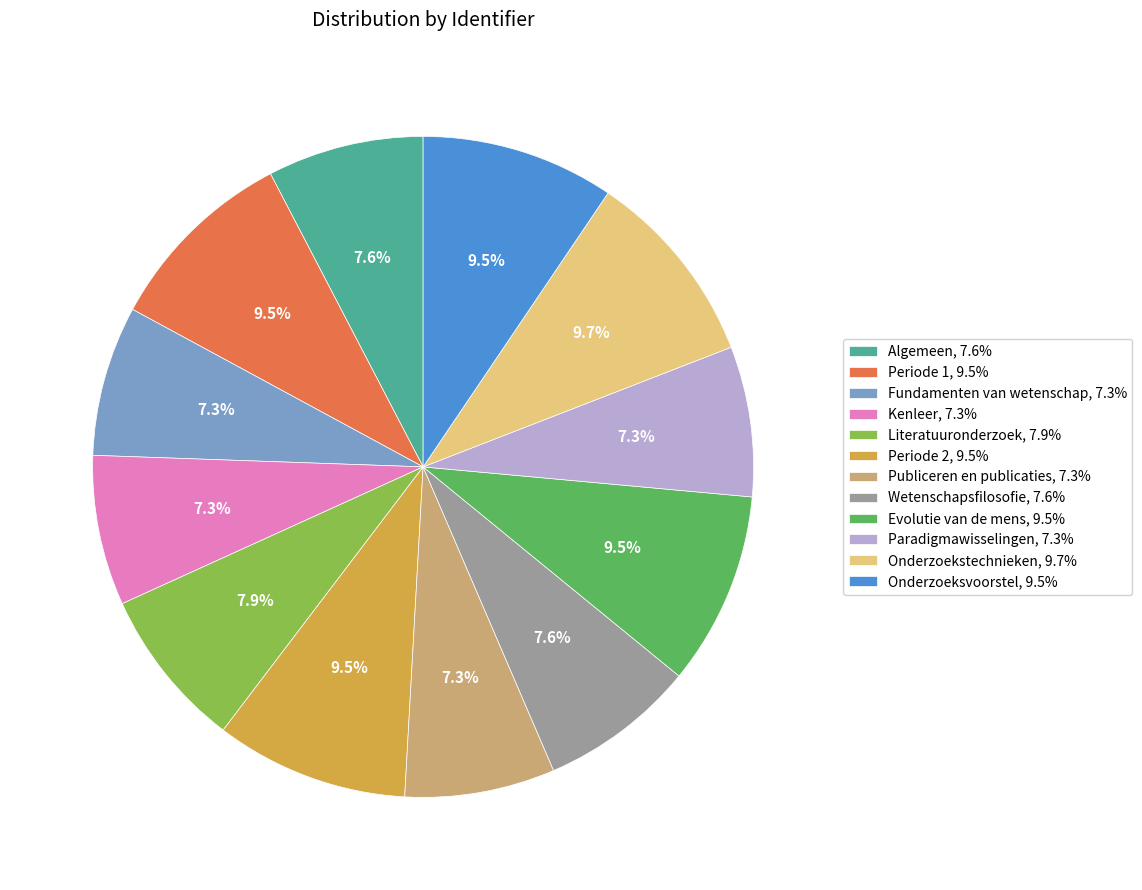

To the nearest percent, what is the difference between the largest and smallest slice percentages?

2%